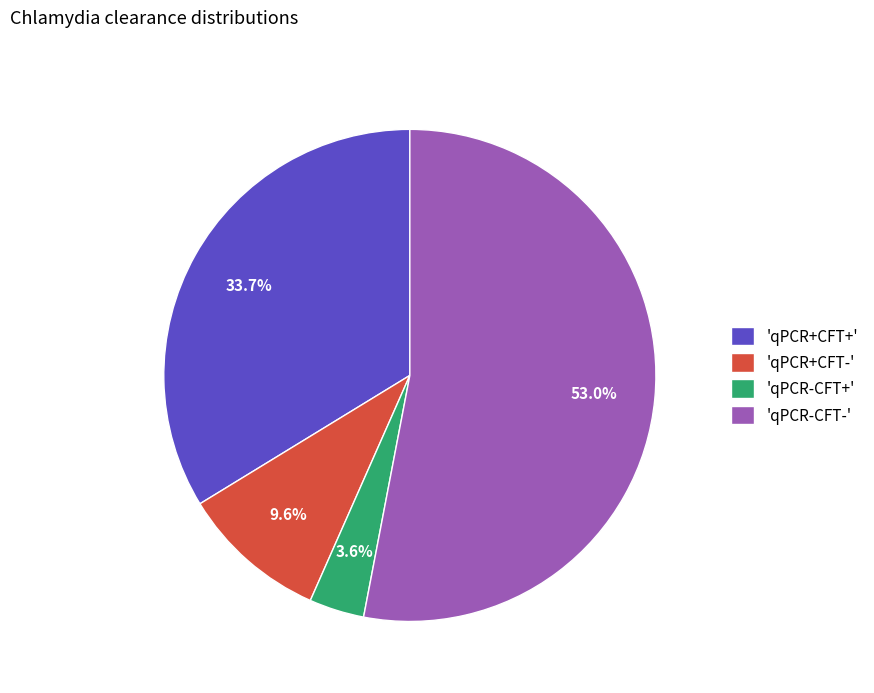

What percentage is NOT represented by 'qPCR+CFT+'?

66.3%